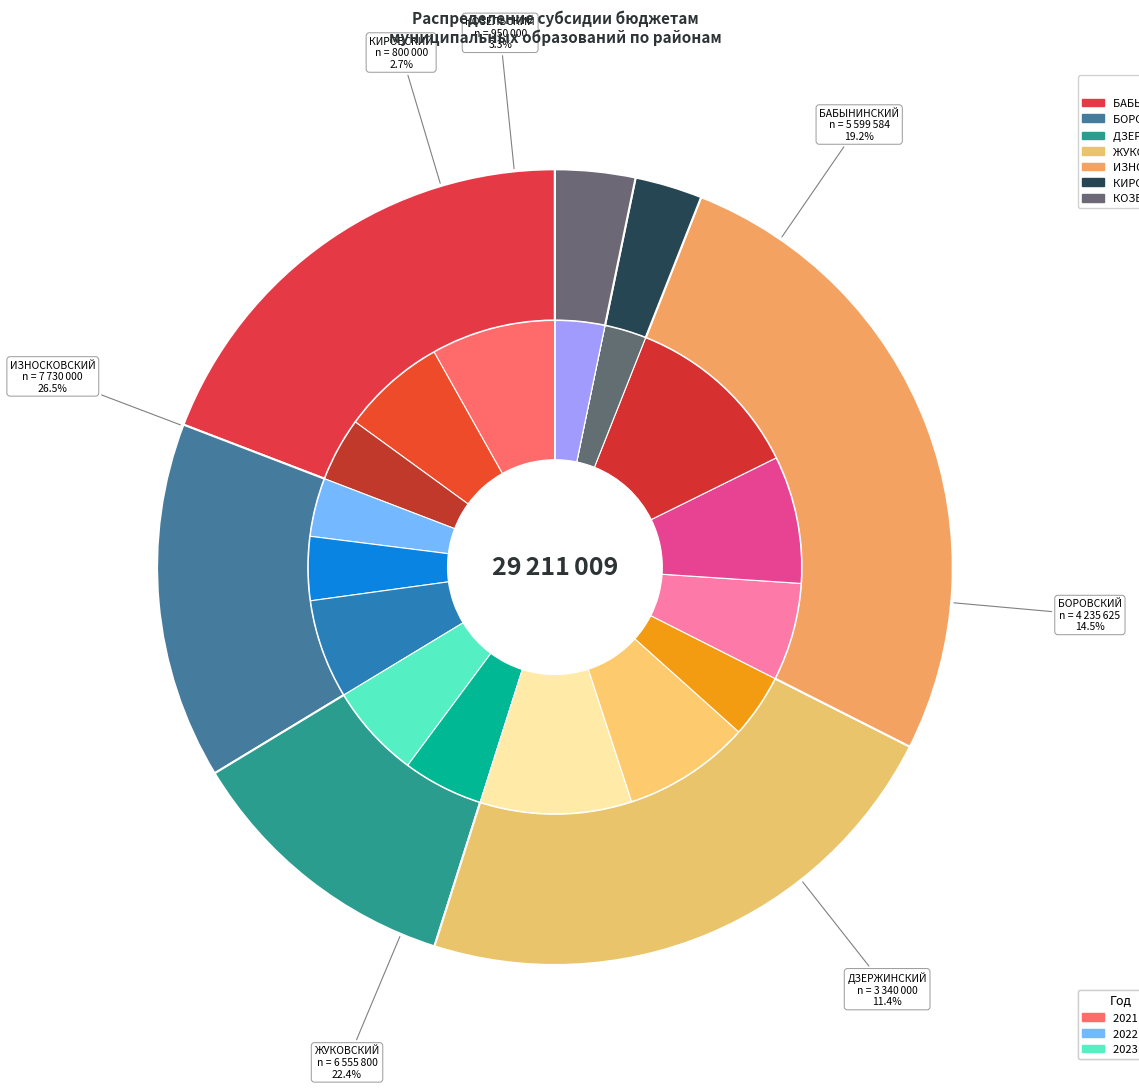

Count the number of slices in the pie.

7